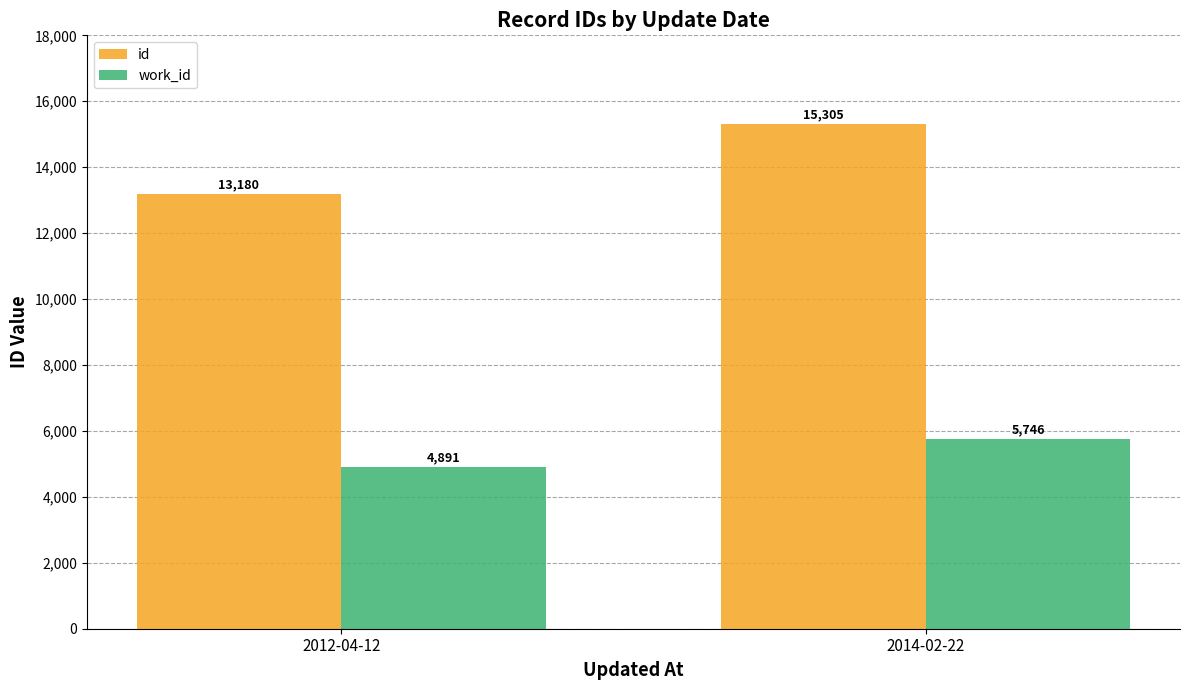

Which category has the highest value in the work_id series?

2014-02-22